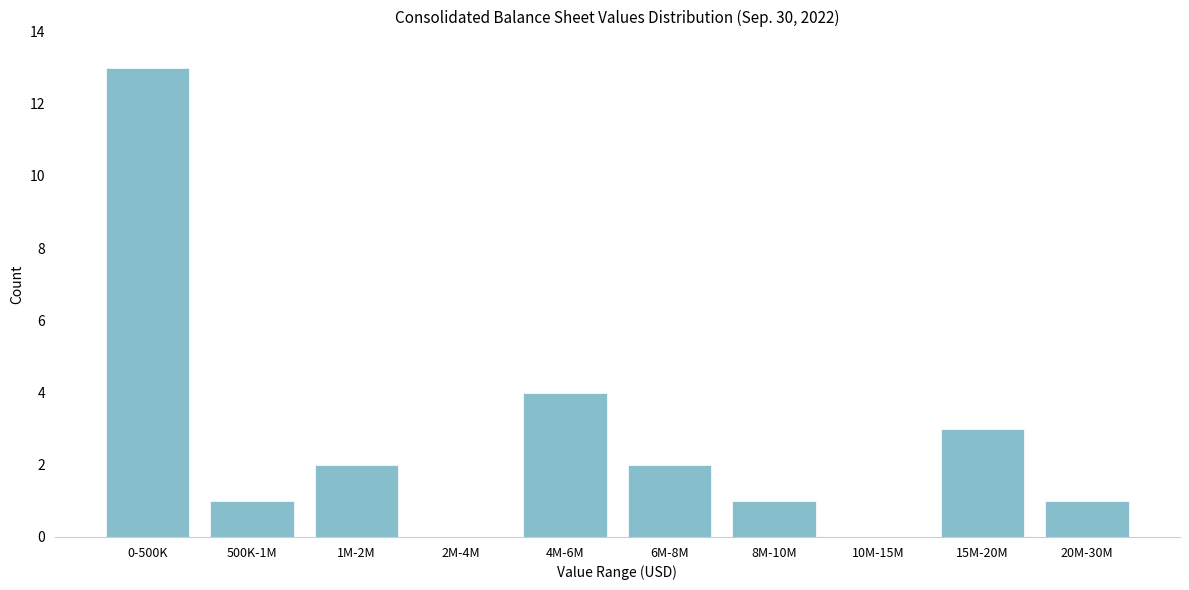

Reading right to left, transcribe all the data shown in this chart.

20M-30M=1	15M-20M=3	10M-15M=0	8M-10M=1	6M-8M=2	4M-6M=4	2M-4M=0	1M-2M=2	500K-1M=1	0-500K=13